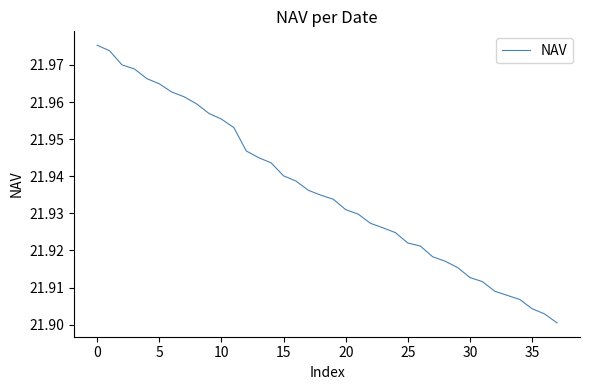

Does the chart display data point markers on the line(s)?

No